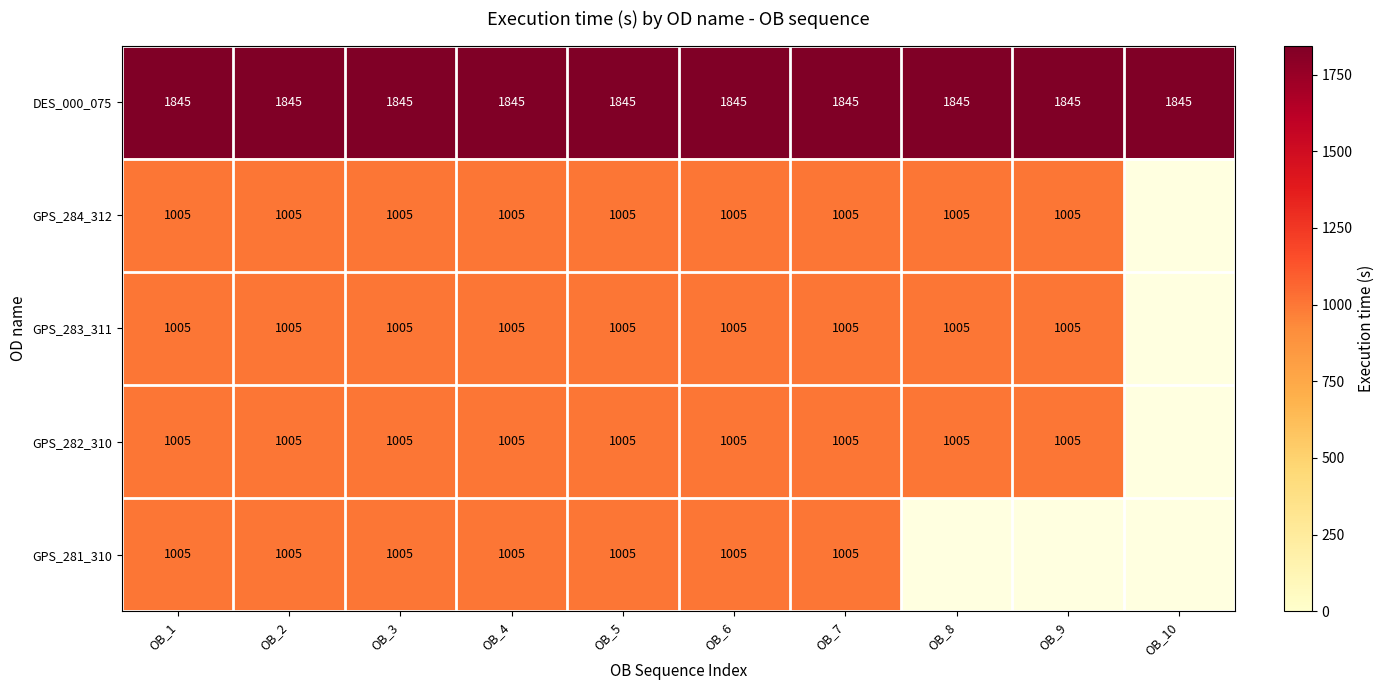

At OB_7, list the series in order from largest to smallest.

DES_000_075, GPS_284_312, GPS_283_311, GPS_282_310, GPS_281_310